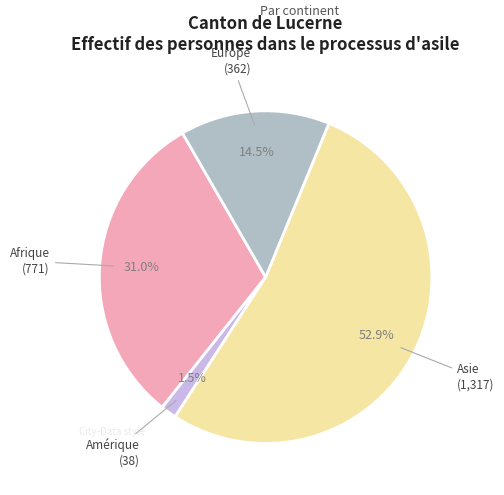

Rank the categories by value from highest to lowest.

Asie, Afrique, Europe, Amérique